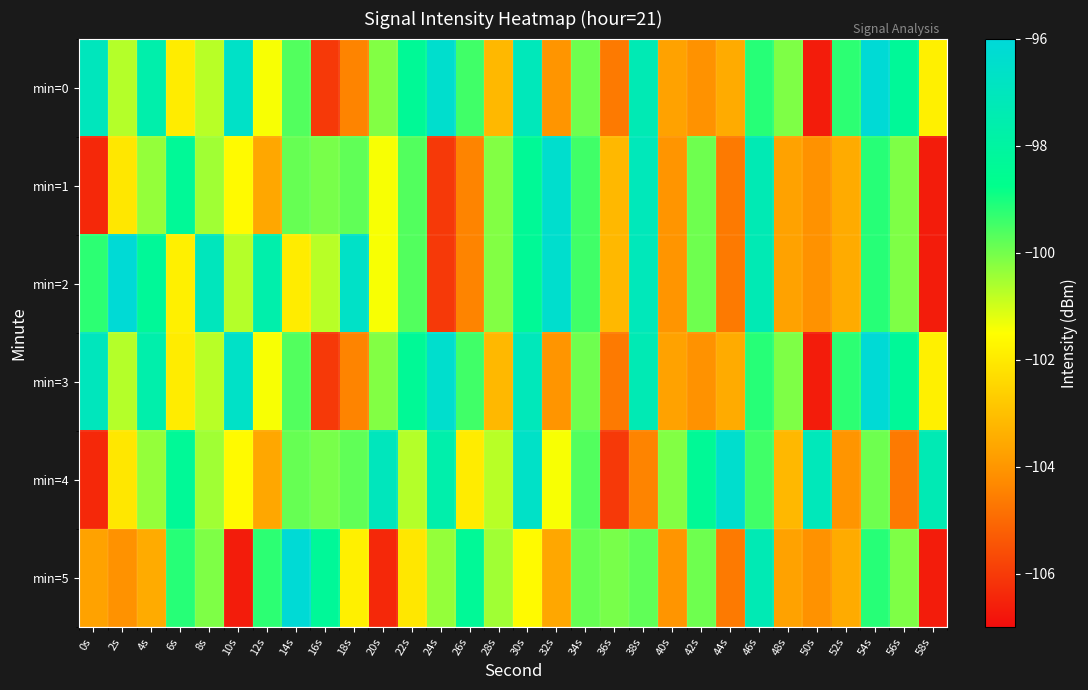

Reading left to right, transcribe all the data shown in this chart.

min=0: 0s=-97.0	2s=-100.7	4s=-97.6	6s=-101.9	8s=-100.7	10s=-96.6	12s=-101.4	14s=-99.6	16s=-106.0	18s=-104.4	20s=-100.2	22s=-98.4	24s=-96.4	26s=-99.4	28s=-103.2	30s=-97.1	32s=-104.0	34s=-99.9	36s=-104.6	38s=-97.3	40s=-103.7	42s=-104.1	44s=-103.5	46s=-99.2	48s=-100.1	50s=-106.6	52s=-99.2	54s=-96.1	56s=-98.3	58s=-101.8
min=1: 0s=-106.4	2s=-102.1	4s=-100.4	6s=-98.4	8s=-100.5	10s=-101.6	12s=-103.6	14s=-99.9	16s=-100.0	18s=-99.8	20s=-101.4	22s=-99.6	24s=-106.0	26s=-104.4	28s=-100.2	30s=-98.4	32s=-96.4	34s=-99.4	36s=-103.2	38s=-97.1	40s=-104.0	42s=-99.9	44s=-104.6	46s=-97.3	48s=-103.7	50s=-104.1	52s=-103.5	54s=-99.2	56s=-100.1	58s=-106.6
min=2: 0s=-99.2	2s=-96.1	4s=-98.3	6s=-101.8	8s=-97.0	10s=-100.7	12s=-97.6	14s=-101.9	16s=-100.7	18s=-96.6	20s=-101.4	22s=-99.6	24s=-106.0	26s=-104.4	28s=-100.2	30s=-98.4	32s=-96.4	34s=-99.4	36s=-103.2	38s=-97.1	40s=-104.0	42s=-99.9	44s=-104.6	46s=-97.3	48s=-103.7	50s=-104.1	52s=-103.5	54s=-99.2	56s=-100.1	58s=-106.6
min=3: 0s=-97.0	2s=-100.7	4s=-97.6	6s=-101.9	8s=-100.7	10s=-96.6	12s=-101.4	14s=-99.6	16s=-106.0	18s=-104.4	20s=-100.2	22s=-98.4	24s=-96.4	26s=-99.4	28s=-103.2	30s=-97.1	32s=-104.0	34s=-99.9	36s=-104.6	38s=-97.3	40s=-103.7	42s=-104.1	44s=-103.5	46s=-99.2	48s=-100.1	50s=-106.6	52s=-99.2	54s=-96.1	56s=-98.3	58s=-101.8
min=4: 0s=-106.4	2s=-102.1	4s=-100.4	6s=-98.4	8s=-100.5	10s=-101.6	12s=-103.6	14s=-99.9	16s=-100.0	18s=-99.8	20s=-97.0	22s=-100.7	24s=-97.6	26s=-101.9	28s=-100.7	30s=-96.6	32s=-101.4	34s=-99.6	36s=-106.0	38s=-104.4	40s=-100.2	42s=-98.4	44s=-96.4	46s=-99.4	48s=-103.2	50s=-97.1	52s=-104.0	54s=-99.9	56s=-104.6	58s=-97.3
min=5: 0s=-103.7	2s=-104.1	4s=-103.5	6s=-99.2	8s=-100.1	10s=-106.6	12s=-99.2	14s=-96.1	16s=-98.3	18s=-101.8	20s=-106.4	22s=-102.1	24s=-100.4	26s=-98.4	28s=-100.5	30s=-101.6	32s=-103.6	34s=-99.9	36s=-100.0	38s=-99.8	40s=-104.0	42s=-99.9	44s=-104.6	46s=-97.3	48s=-103.7	50s=-104.1	52s=-103.5	54s=-99.2	56s=-100.1	58s=-106.6